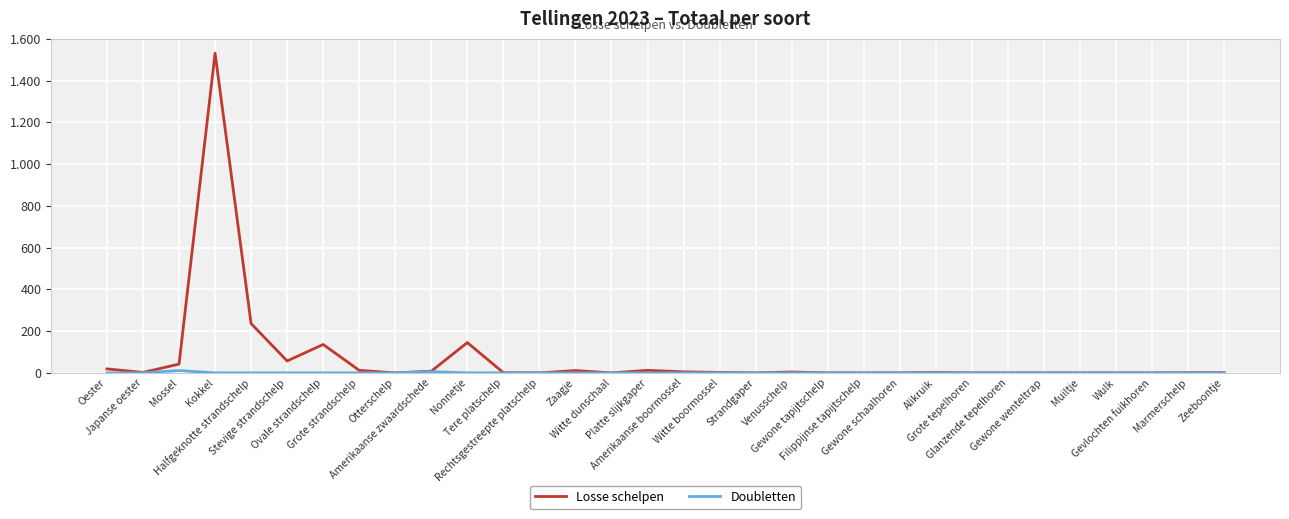

What is the difference between the maximum and minimum values in the Doubletten series?

11